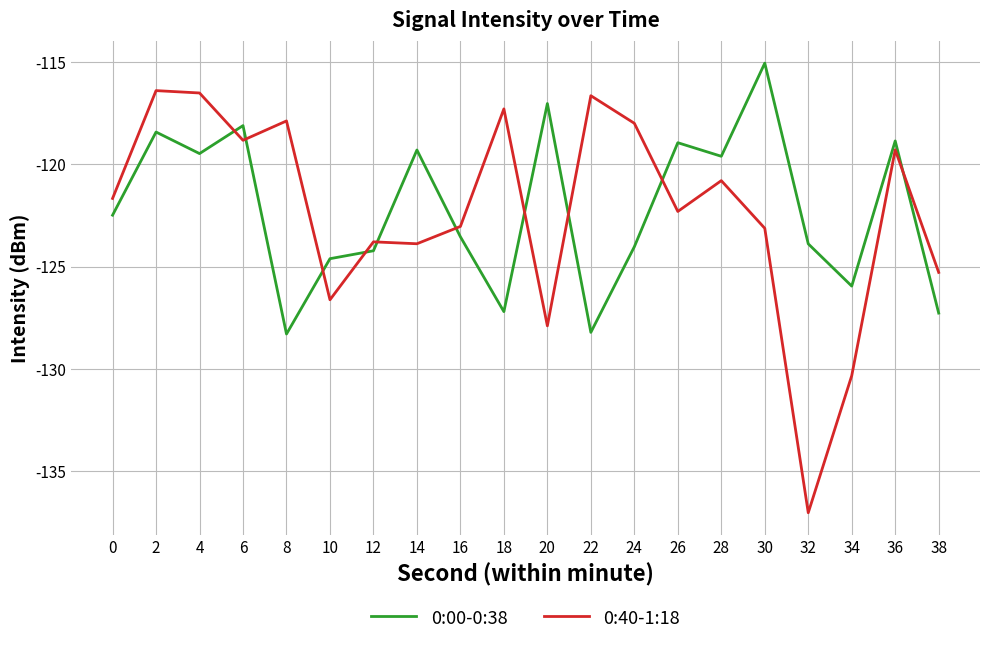

Rank the series by their maximum value, from highest to lowest.

0:00-0:38, 0:40-1:18